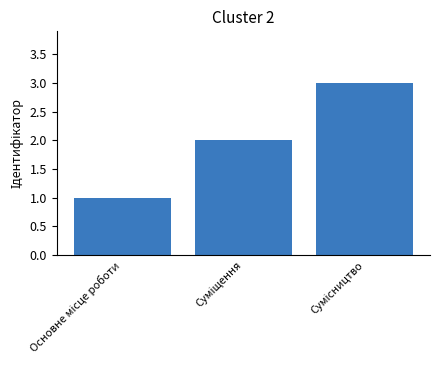

What is the maximum value shown in the chart?

3